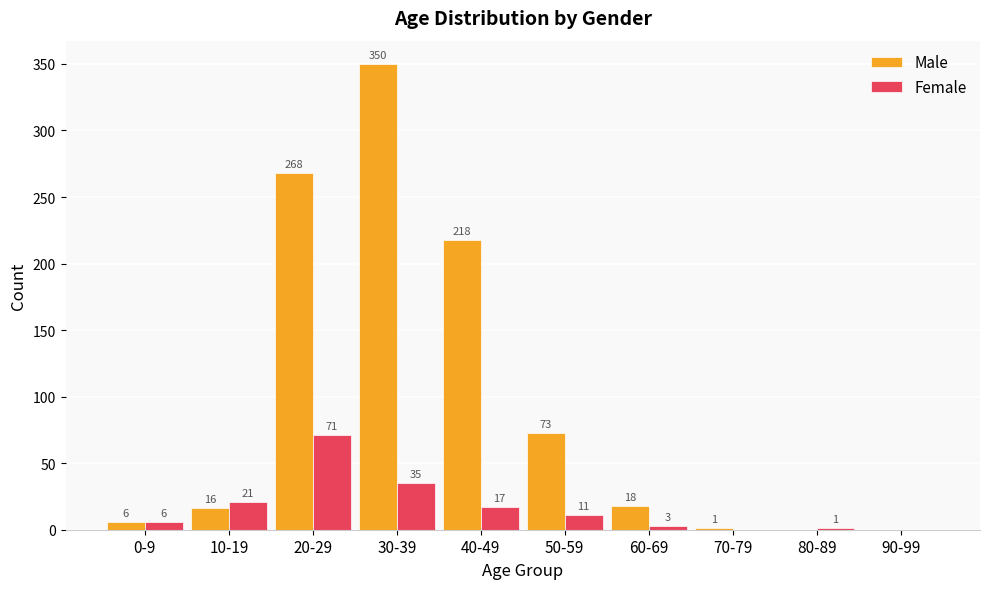

At which label does Female first exceed 11?

10-19